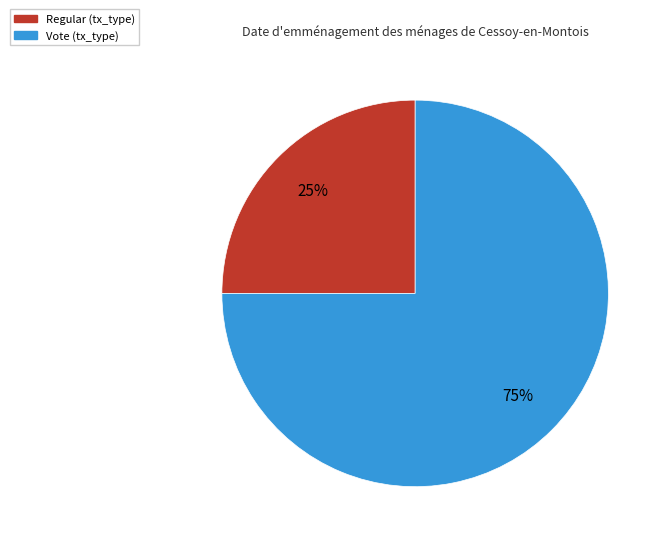

How many slices are in this pie chart?

2